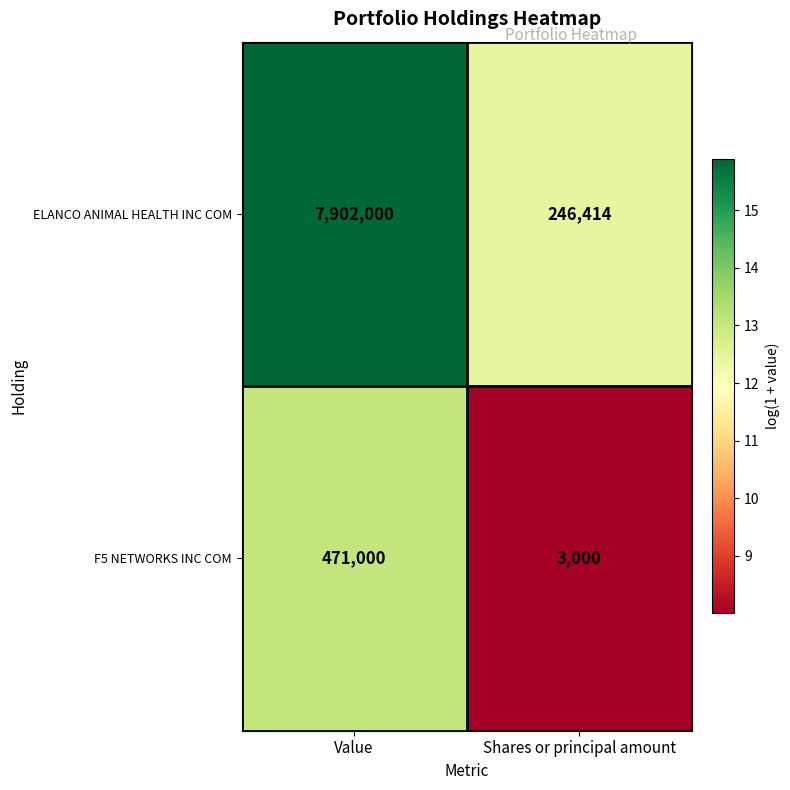

The value of F5 NETWORKS INC COM at Shares or principal amount is 1841. True or false?

False